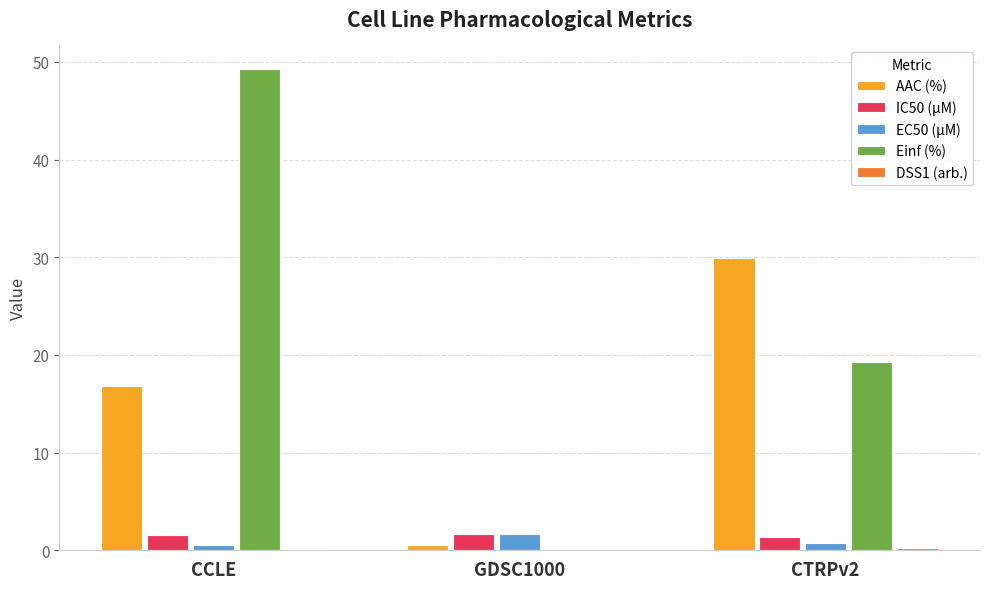

Which category has the highest value in the AAC (%) series?

CTRPv2